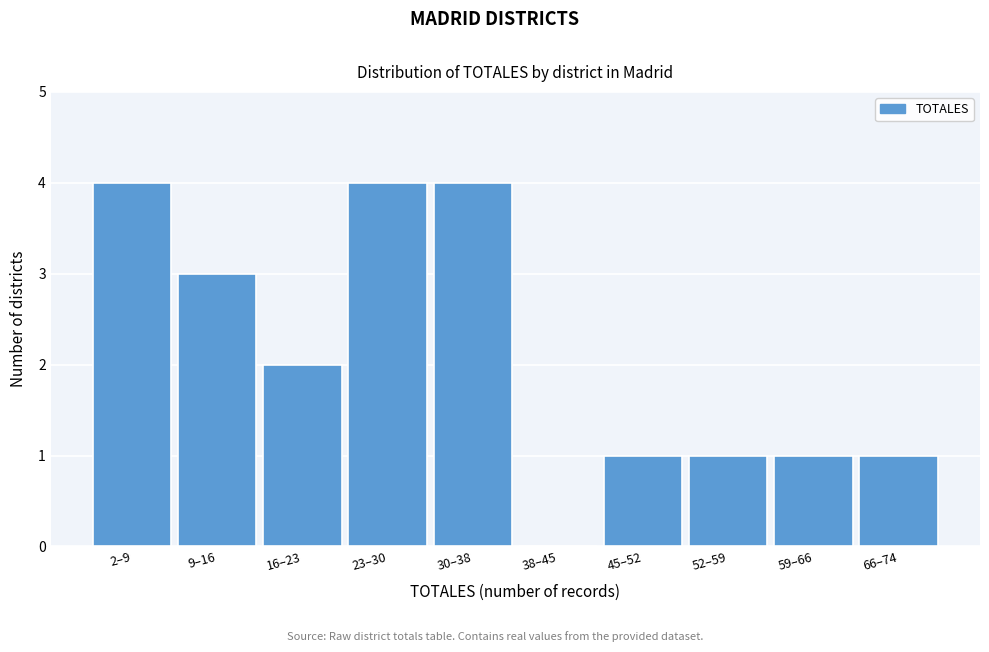

Reading left to right, list all the values displayed in this chart.

2–9=4	9–16=3	16–23=2	23–30=4	30–38=4	38–45=0	45–52=1	52–59=1	59–66=1	66–74=1